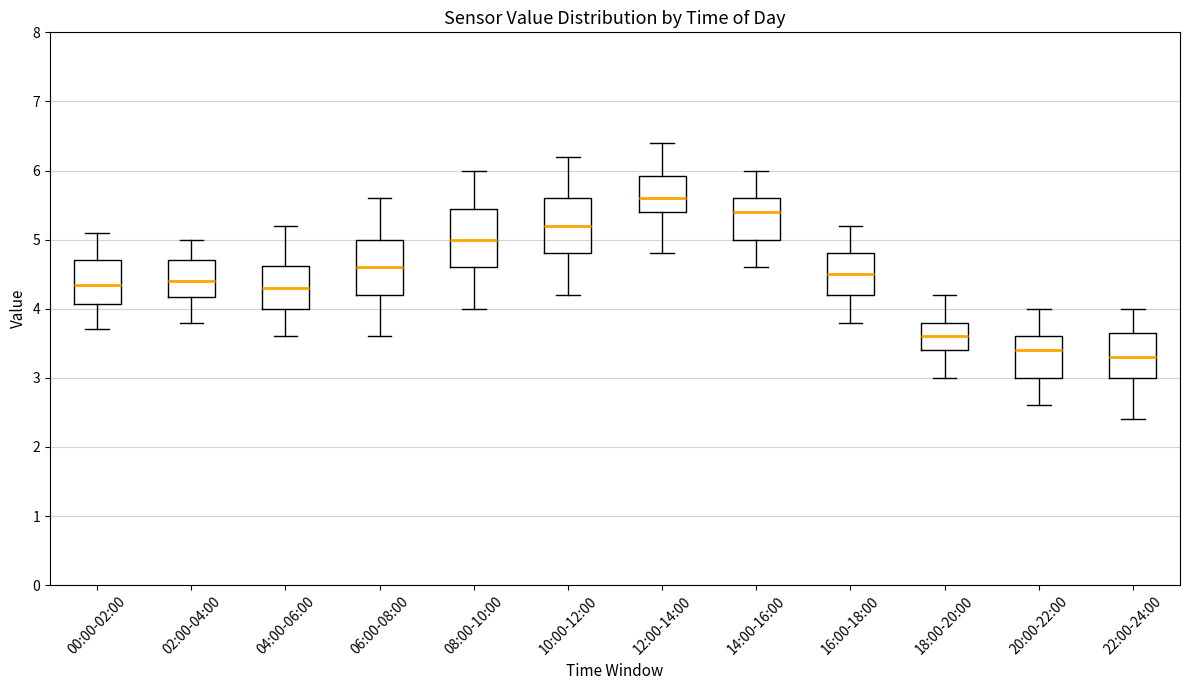

Reading left to right, transcribe this box plot: for each box, give where its median line is, the range the box spans, and where its two whiskers end, as read against the y-axis. The values are not printed on the chart, so give them approximately, as read against the axis.

00:00-02:00: median 4.4, box 4.1 to 4.7, whiskers 3.7 to 5.1
02:00-04:00: median 4.4, box 4.2 to 4.7, whiskers 3.8 to 5.0
04:00-06:00: median 4.3, box 4.0 to 4.6, whiskers 3.6 to 5.2
06:00-08:00: median 4.6, box 4.2 to 5.0, whiskers 3.6 to 5.6
08:00-10:00: median 5.0, box 4.6 to 5.5, whiskers 4.0 to 6.0
10:00-12:00: median 5.2, box 4.8 to 5.6, whiskers 4.2 to 6.2
12:00-14:00: median 5.6, box 5.4 to 5.9, whiskers 4.8 to 6.4
14:00-16:00: median 5.4, box 5.0 to 5.6, whiskers 4.6 to 6.0
16:00-18:00: median 4.5, box 4.2 to 4.8, whiskers 3.8 to 5.2
18:00-20:00: median 3.6, box 3.4 to 3.8, whiskers 3.0 to 4.2
20:00-22:00: median 3.4, box 3.0 to 3.6, whiskers 2.6 to 4.0
22:00-24:00: median 3.3, box 3.0 to 3.7, whiskers 2.4 to 4.0